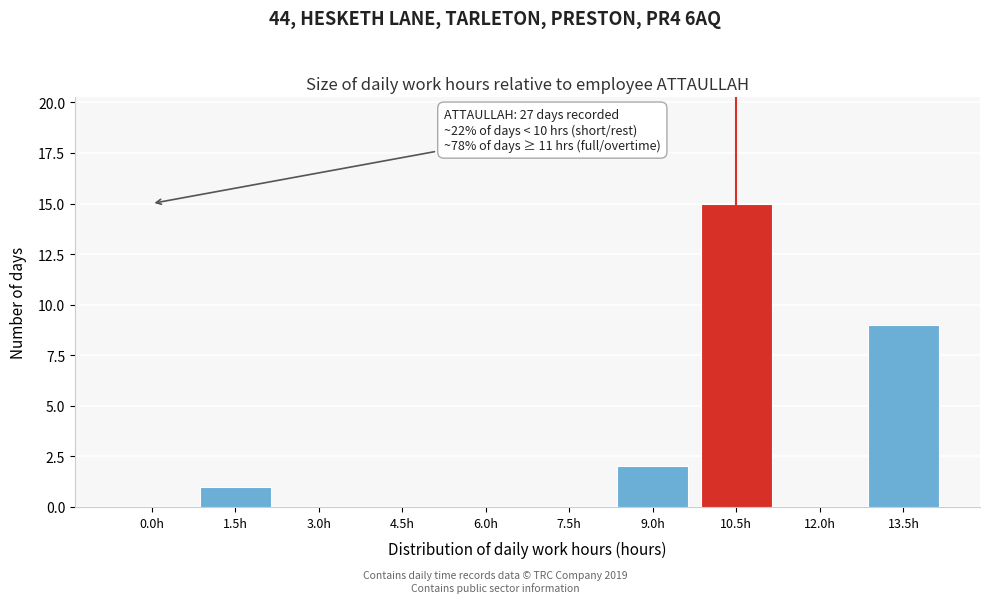

Reading left to right, transcribe all the data shown in this chart.

0.0h=0	1.5h=1	3.0h=0	4.5h=0	6.0h=0	7.5h=0	9.0h=2	10.5h=15	12.0h=0	13.5h=9